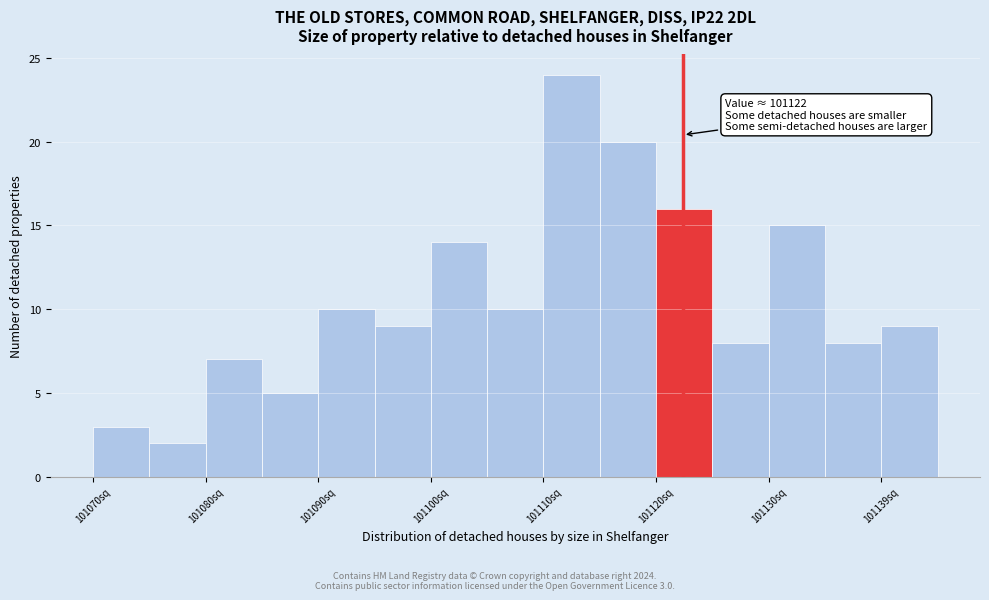

Over which range of the x-axis is the bar tallest?

101110 to 101115